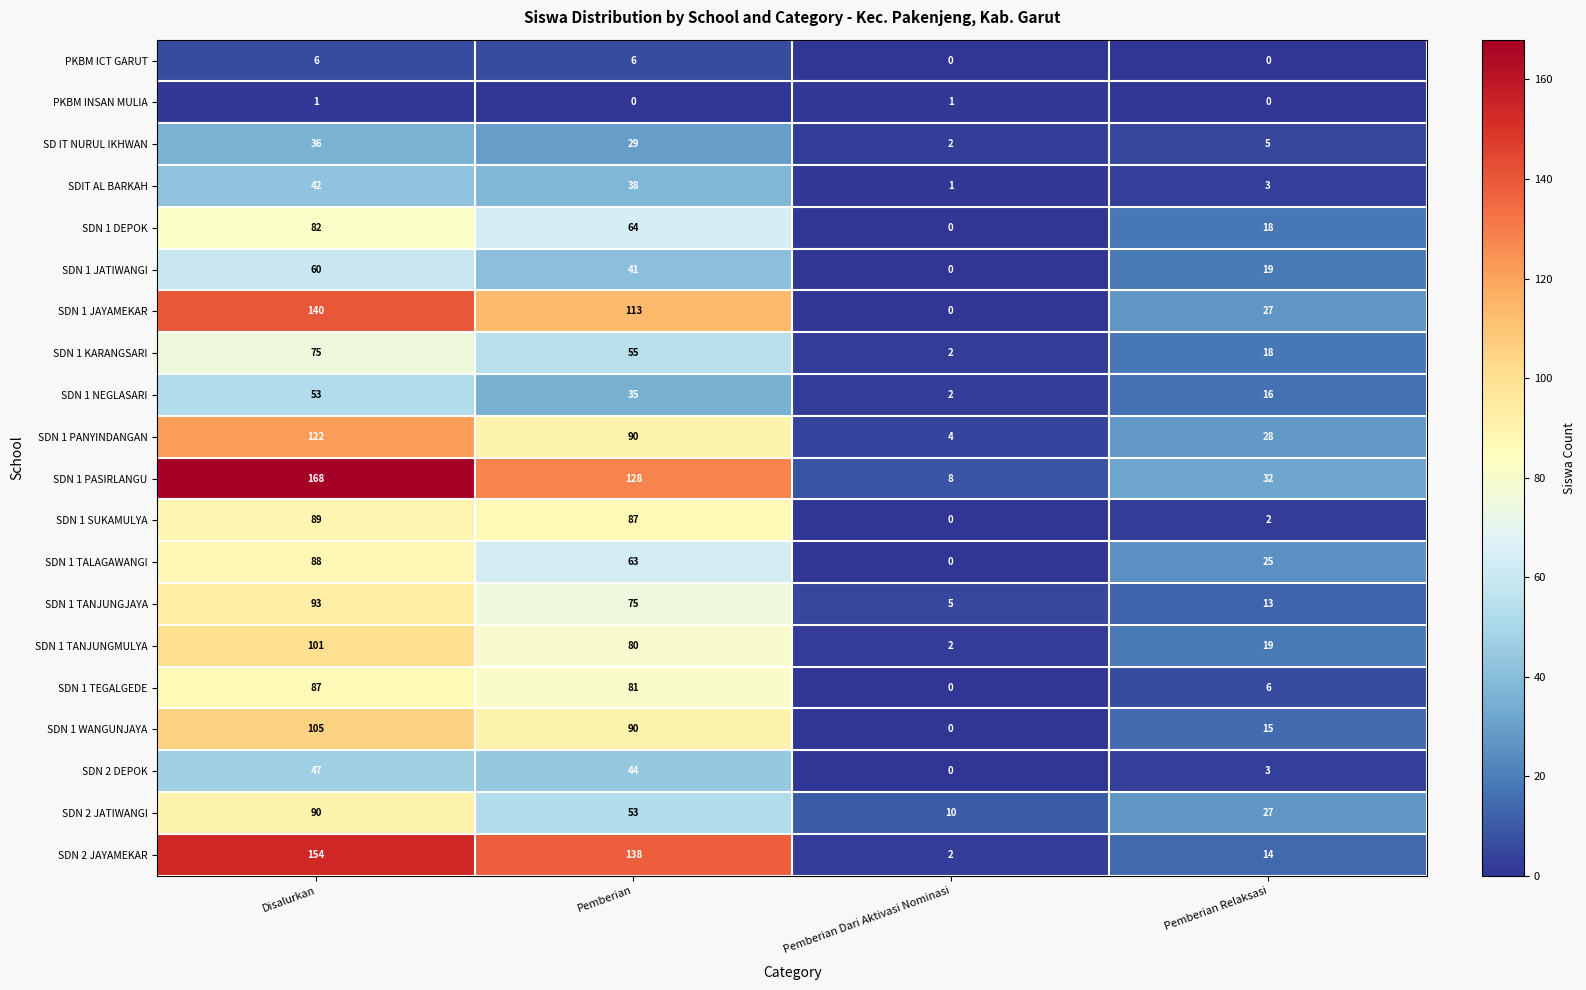

What is the difference between the highest and lowest values at Pemberian?

138